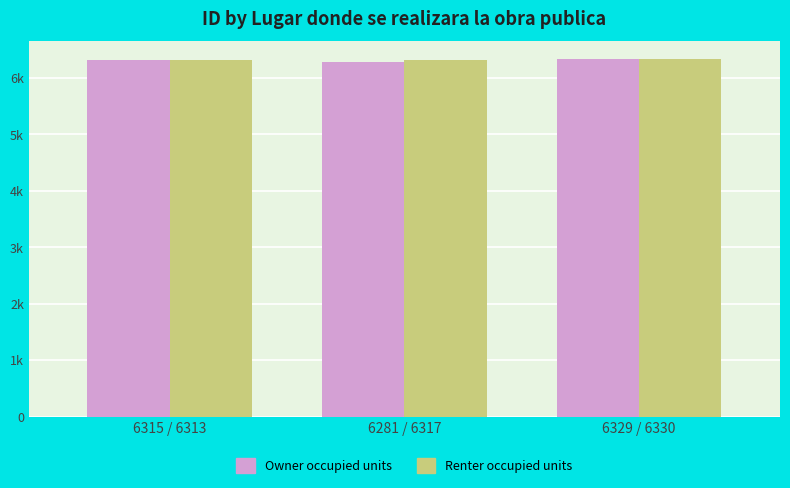

Are the bars grouped side by side (vs. stacked)?

Yes